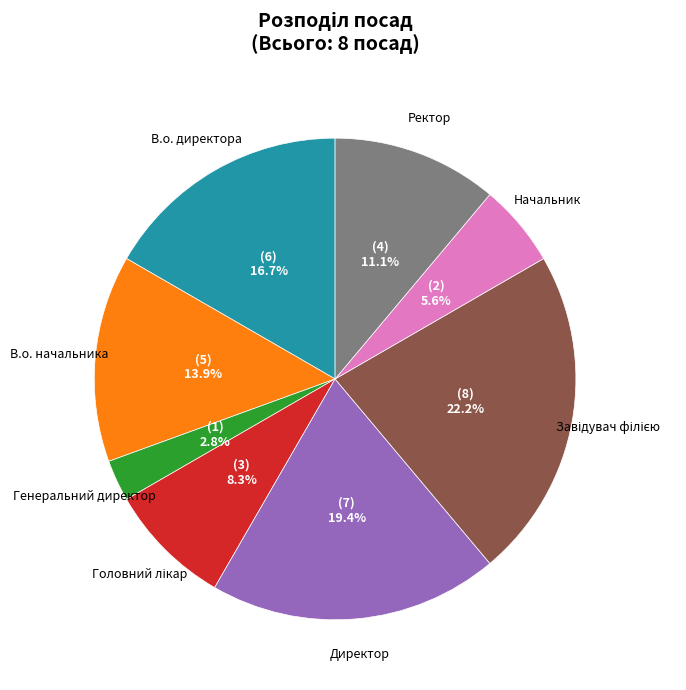

Does any single category account for the majority?

No